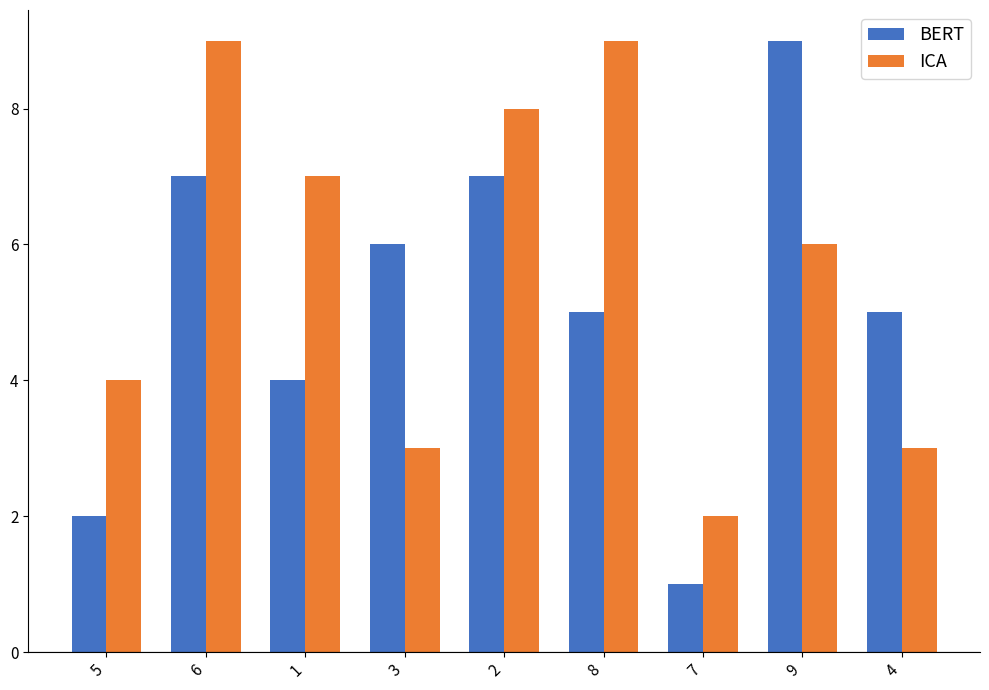

True or false: BERT has a value of 7 at 4.

False